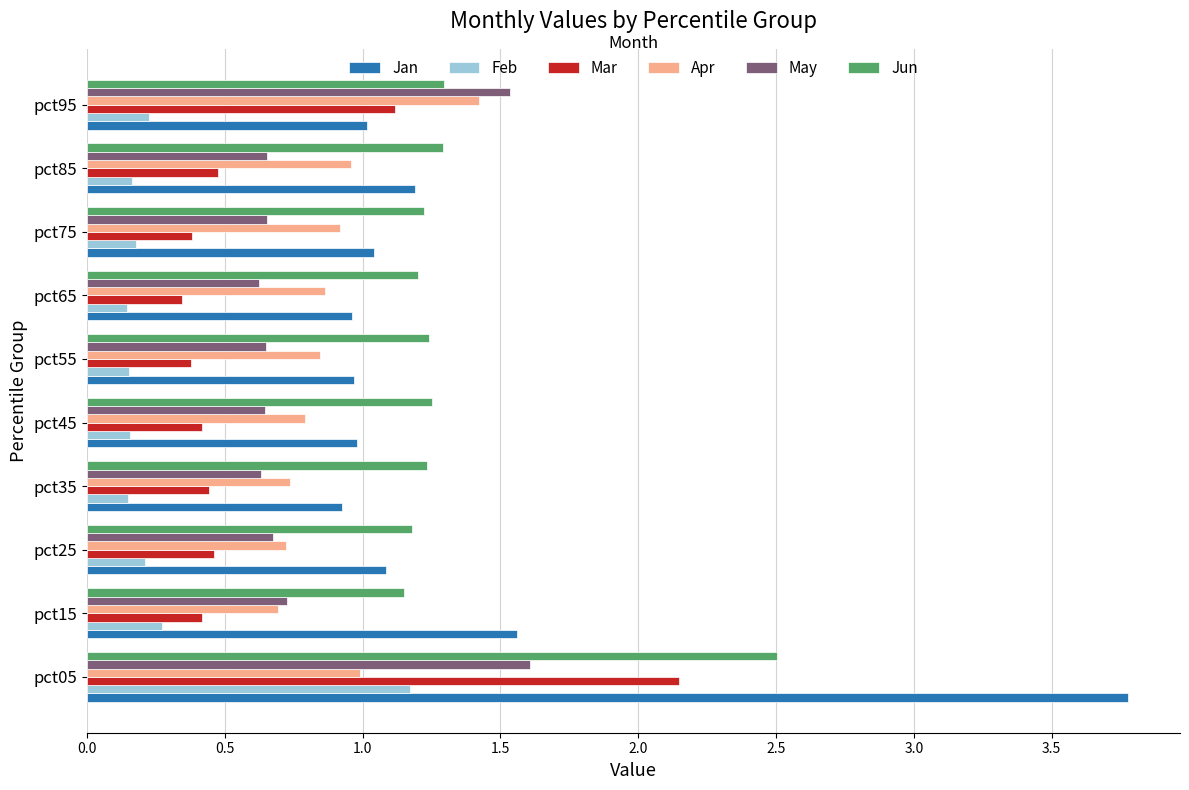

At which category is the sum across all series the highest?

pct05